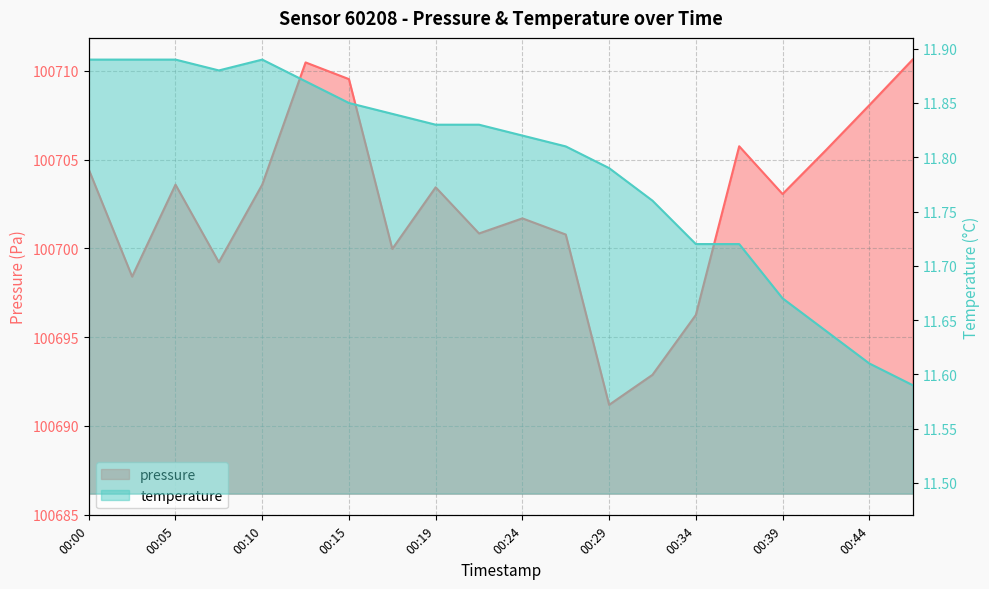

At how many categories does at least one series exceed 51144?

20